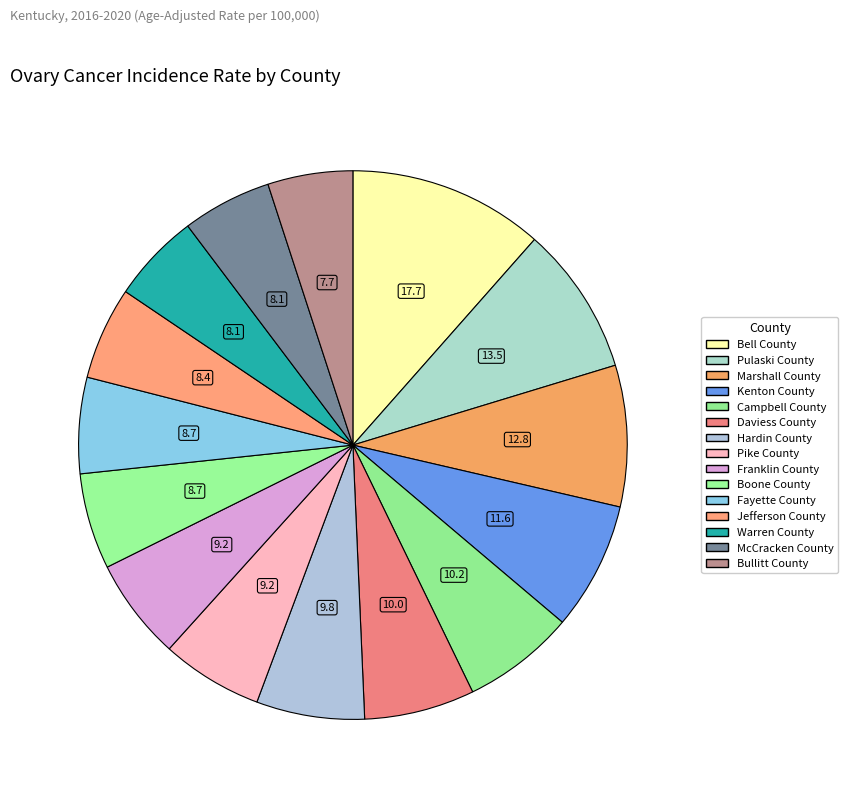

The Warren County slice represents 5% of the pie. True or false?

True